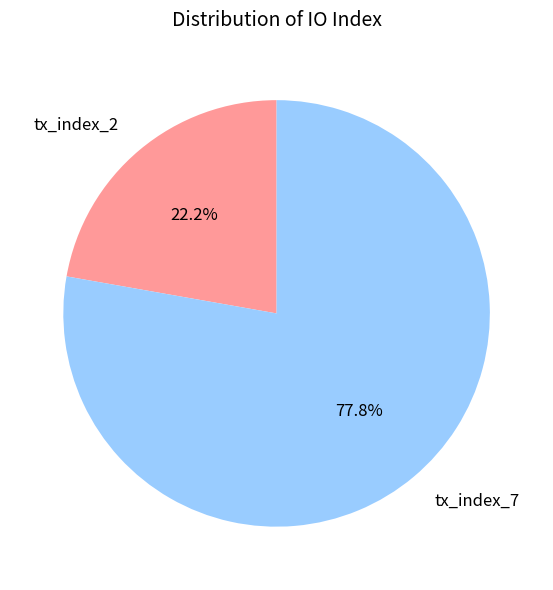

To the nearest percent, what is the average slice percentage?

50%